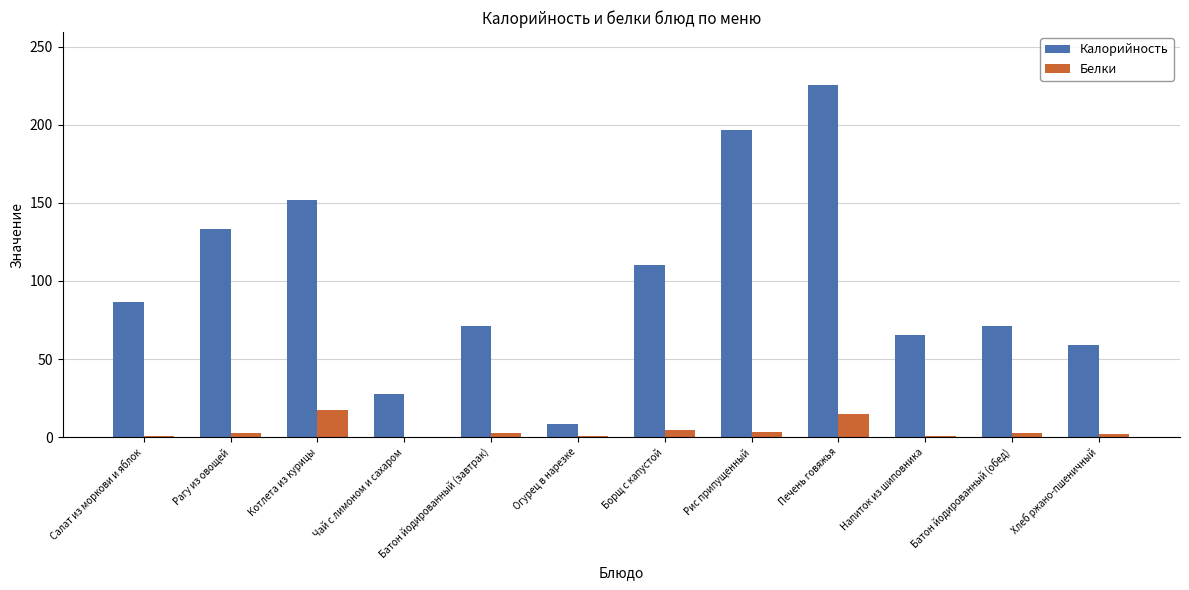

How many groups of bars are there?

12